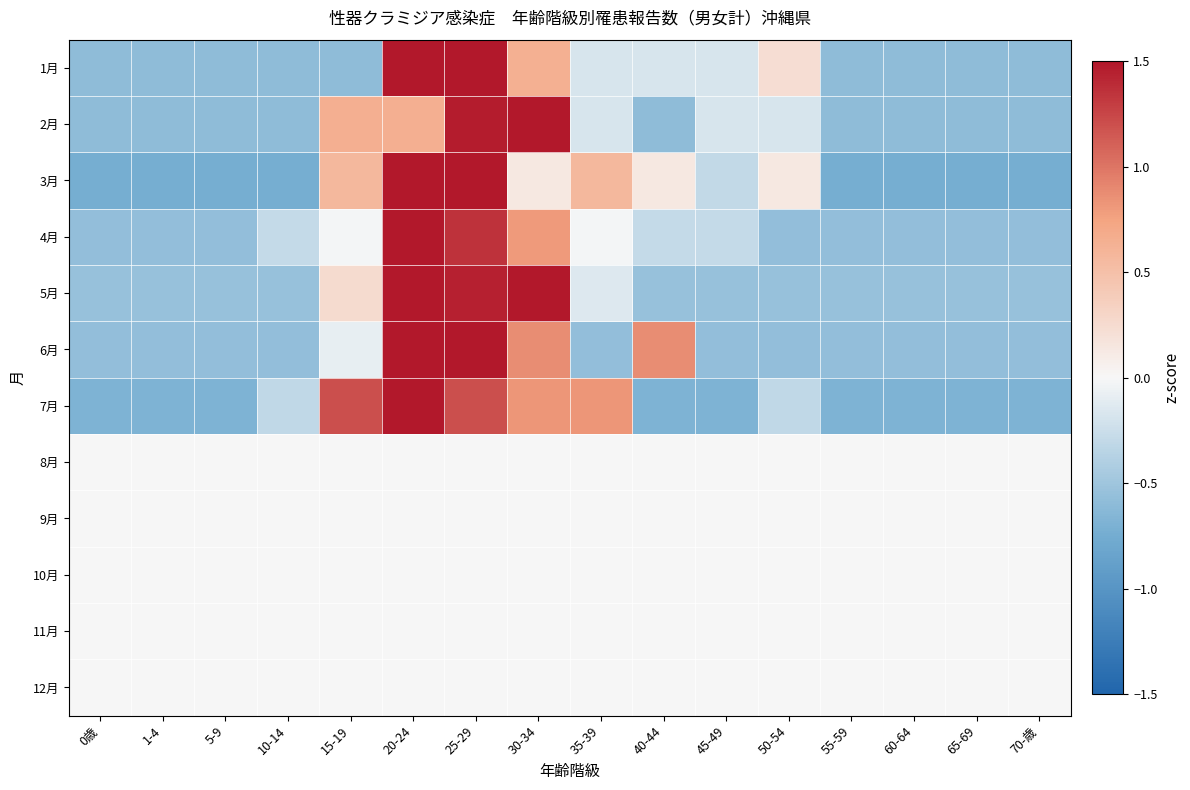

Reading right to left, extract all data points from this chart.

1月: 70-歳=-0.6	65-69=-0.6	60-64=-0.6	55-59=-0.6	50-54=0.2	45-49=-0.2	40-44=-0.2	35-39=-0.2	30-34=0.6	25-29=1.5	20-24=1.5	15-19=-0.6	10-14=-0.6	5-9=-0.6	1-4=-0.6	0歳=-0.6
2月: 70-歳=-0.6	65-69=-0.6	60-64=-0.6	55-59=-0.6	50-54=-0.2	45-49=-0.2	40-44=-0.6	35-39=-0.2	30-34=1.5	25-29=1.5	20-24=0.6	15-19=0.6	10-14=-0.6	5-9=-0.6	1-4=-0.6	0歳=-0.6
3月: 70-歳=-0.7	65-69=-0.7	60-64=-0.7	55-59=-0.7	50-54=0.1	45-49=-0.3	40-44=0.1	35-39=0.6	30-34=0.1	25-29=1.5	20-24=1.5	15-19=0.6	10-14=-0.7	5-9=-0.7	1-4=-0.7	0歳=-0.7
4月: 70-歳=-0.6	65-69=-0.6	60-64=-0.6	55-59=-0.6	50-54=-0.6	45-49=-0.3	40-44=-0.3	35-39=-0.0	30-34=0.8	25-29=1.4	20-24=1.5	15-19=-0.0	10-14=-0.3	5-9=-0.6	1-4=-0.6	0歳=-0.6
5月: 70-歳=-0.6	65-69=-0.6	60-64=-0.6	55-59=-0.6	50-54=-0.6	45-49=-0.6	40-44=-0.6	35-39=-0.2	30-34=1.5	25-29=1.5	20-24=1.5	15-19=0.3	10-14=-0.6	5-9=-0.6	1-4=-0.6	0歳=-0.6
6月: 70-歳=-0.6	65-69=-0.6	60-64=-0.6	55-59=-0.6	50-54=-0.6	45-49=-0.6	40-44=0.9	35-39=-0.6	30-34=0.9	25-29=1.5	20-24=1.5	15-19=-0.1	10-14=-0.6	5-9=-0.6	1-4=-0.6	0歳=-0.6
7月: 70-歳=-0.7	65-69=-0.7	60-64=-0.7	55-59=-0.7	50-54=-0.3	45-49=-0.7	40-44=-0.7	35-39=0.8	30-34=0.8	25-29=1.2	20-24=1.5	15-19=1.2	10-14=-0.3	5-9=-0.7	1-4=-0.7	0歳=-0.7
8月: 70-歳=0.0	65-69=0.0	60-64=0.0	55-59=0.0	50-54=0.0	45-49=0.0	40-44=0.0	35-39=0.0	30-34=0.0	25-29=0.0	20-24=0.0	15-19=0.0	10-14=0.0	5-9=0.0	1-4=0.0	0歳=0.0
9月: 70-歳=0.0	65-69=0.0	60-64=0.0	55-59=0.0	50-54=0.0	45-49=0.0	40-44=0.0	35-39=0.0	30-34=0.0	25-29=0.0	20-24=0.0	15-19=0.0	10-14=0.0	5-9=0.0	1-4=0.0	0歳=0.0
10月: 70-歳=0.0	65-69=0.0	60-64=0.0	55-59=0.0	50-54=0.0	45-49=0.0	40-44=0.0	35-39=0.0	30-34=0.0	25-29=0.0	20-24=0.0	15-19=0.0	10-14=0.0	5-9=0.0	1-4=0.0	0歳=0.0
11月: 70-歳=0.0	65-69=0.0	60-64=0.0	55-59=0.0	50-54=0.0	45-49=0.0	40-44=0.0	35-39=0.0	30-34=0.0	25-29=0.0	20-24=0.0	15-19=0.0	10-14=0.0	5-9=0.0	1-4=0.0	0歳=0.0
12月: 70-歳=0.0	65-69=0.0	60-64=0.0	55-59=0.0	50-54=0.0	45-49=0.0	40-44=0.0	35-39=0.0	30-34=0.0	25-29=0.0	20-24=0.0	15-19=0.0	10-14=0.0	5-9=0.0	1-4=0.0	0歳=0.0